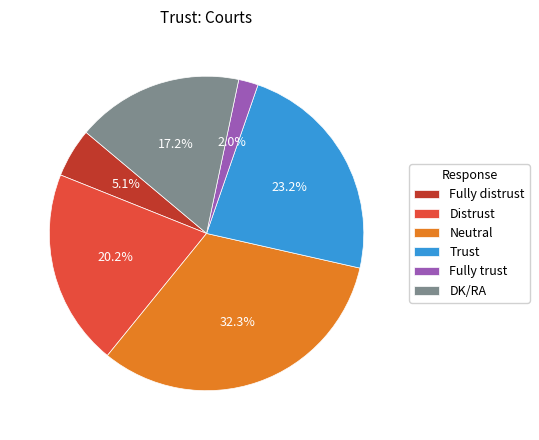

Is the sum of Trust and DK/RA greater than half?

No